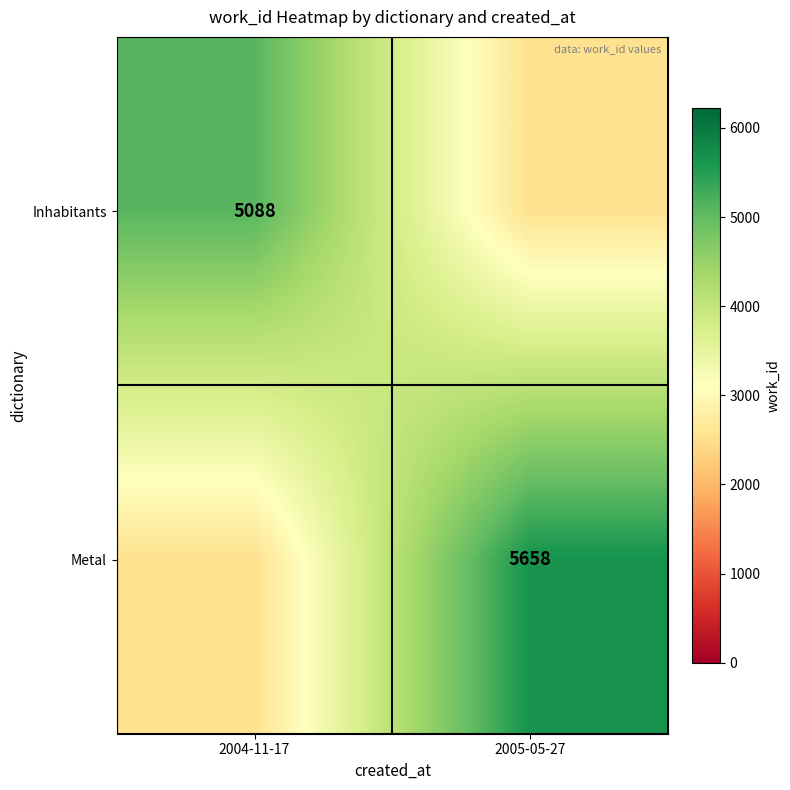

The Metal series shows 1389 at 2005-05-27. True or false?

False